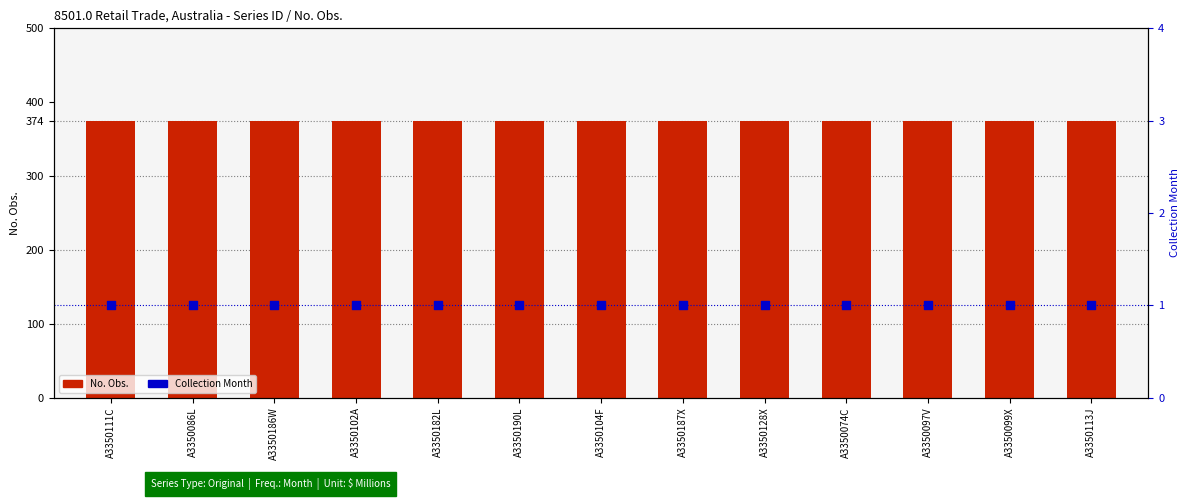

Is the value of No. Obs. at A3350104F greater than the value of Collection Month at A3350097V?

Yes